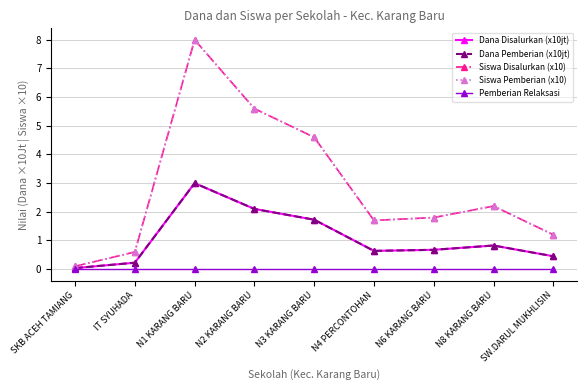

Does the chart have visible grid lines?

Yes